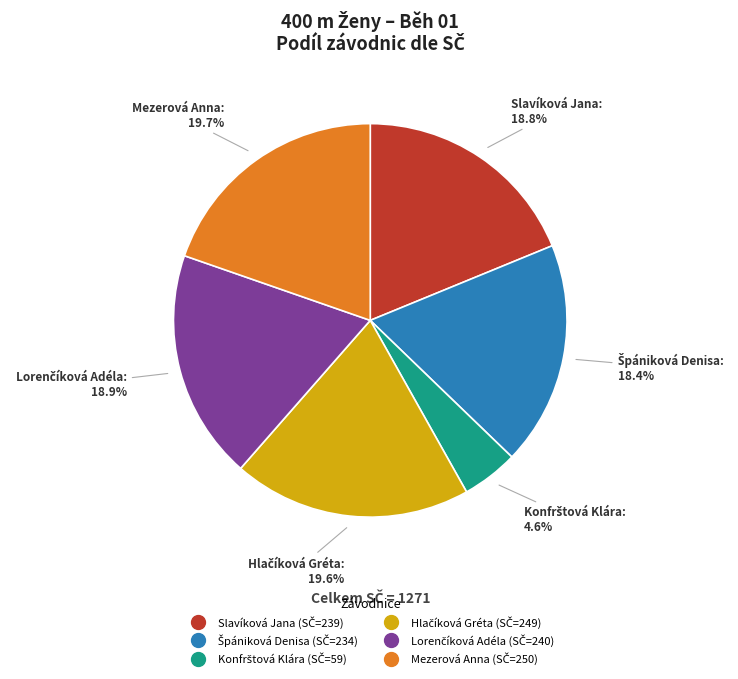

What percentage is NOT represented by Mezerová Anna?

80.3%